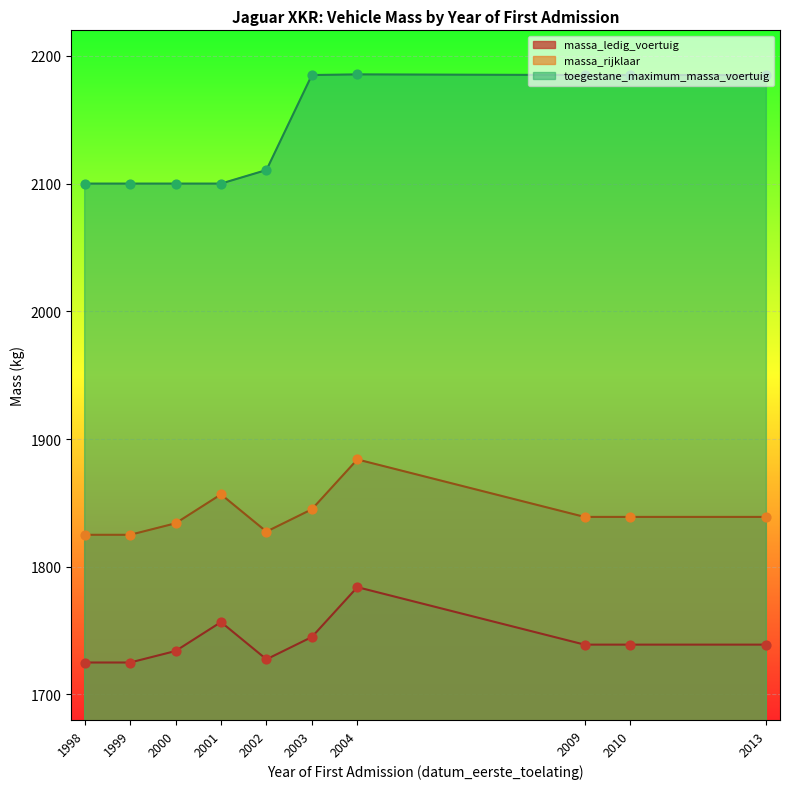

Which series has the largest total across all categories?

toegestane_maximum_massa_voertuig